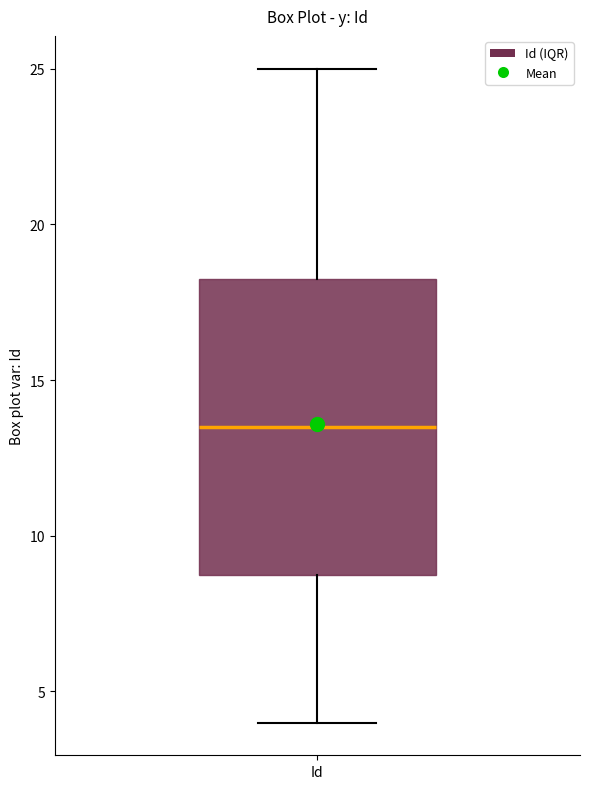

Transcribe this box plot: give where the median line is, the range the box spans, and where the two whiskers end, as read against the y-axis. The values are not printed on the chart, so give them approximately, as read against the axis.

median 13.5, box 9.0 to 18.5, whiskers 4.0 to 25.0